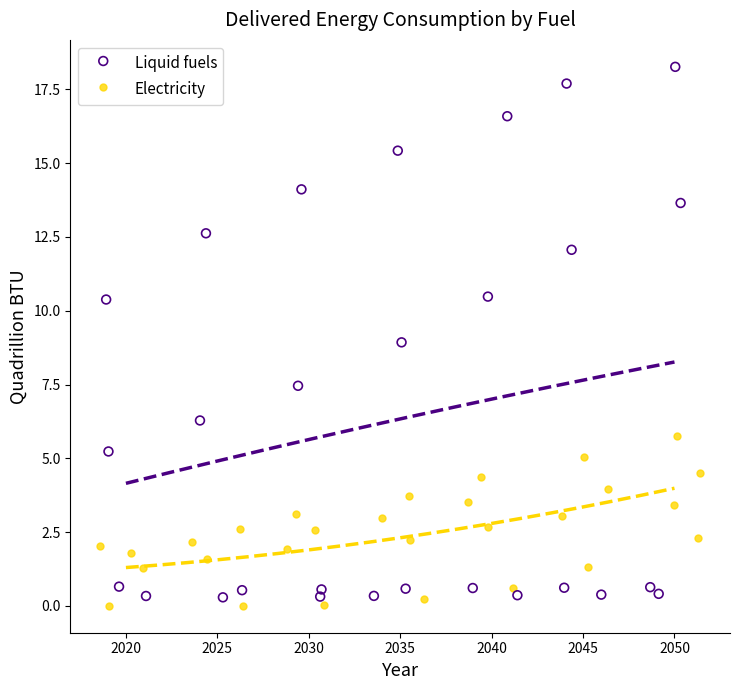

Which series has the largest Y range (max minus min)?

Liquid fuels